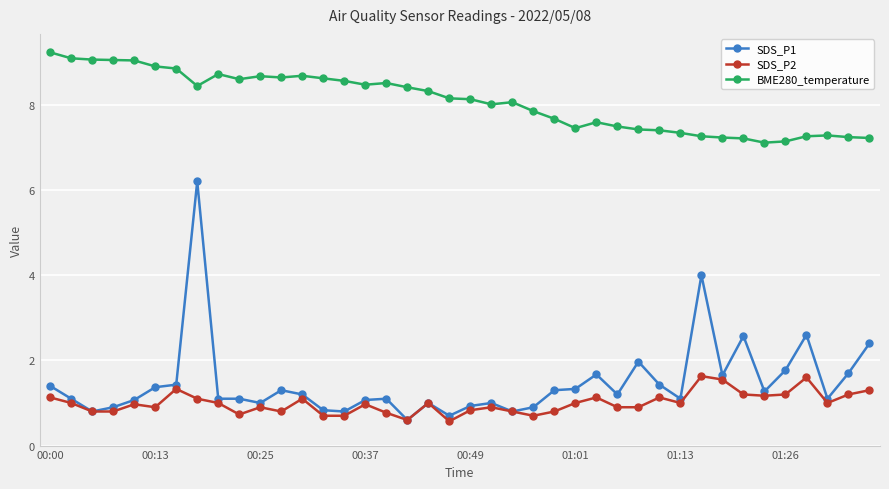

True or false: BME280_temperature and SDS_P2 intersect in this chart.

False